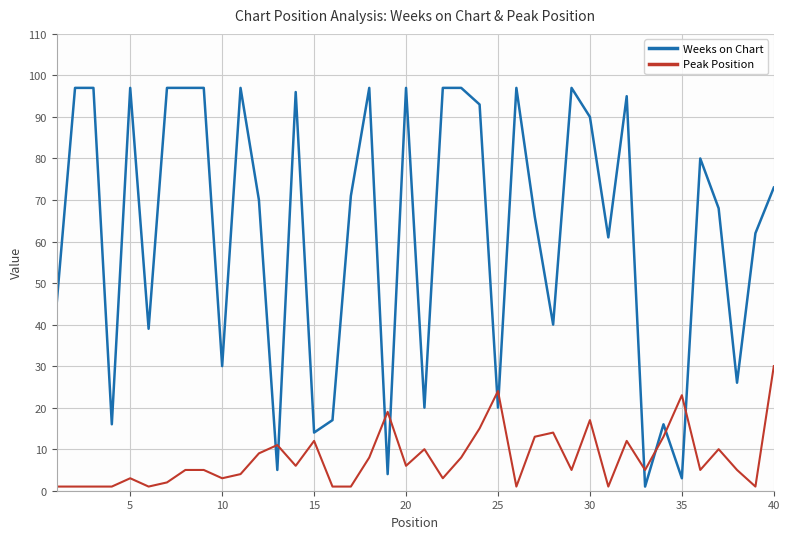

Which series has the largest range (max minus min)?

Weeks on Chart